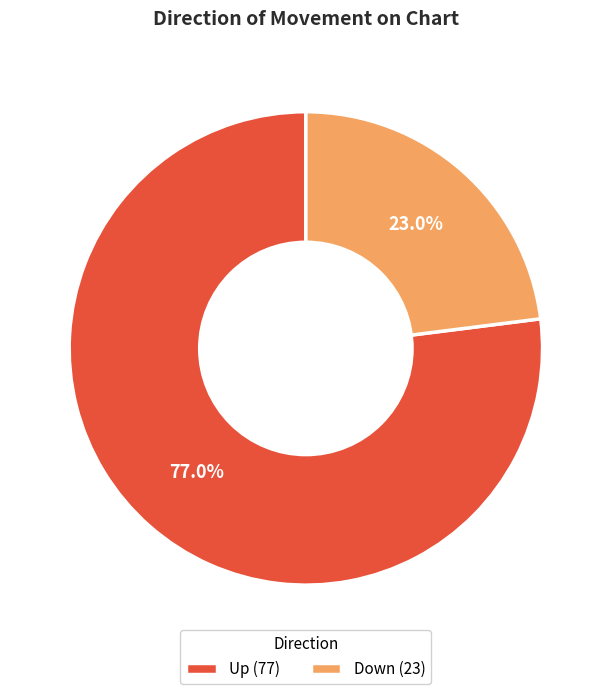

Which category accounts for the majority?

Up (77)